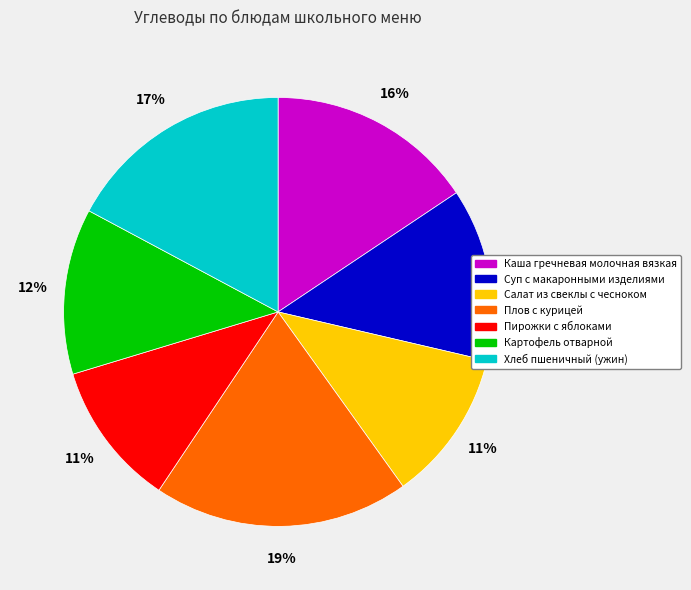

To the nearest percent, what is the combined percentage of Каша гречневая молочная вязкая and Пирожки с яблоками?

27%